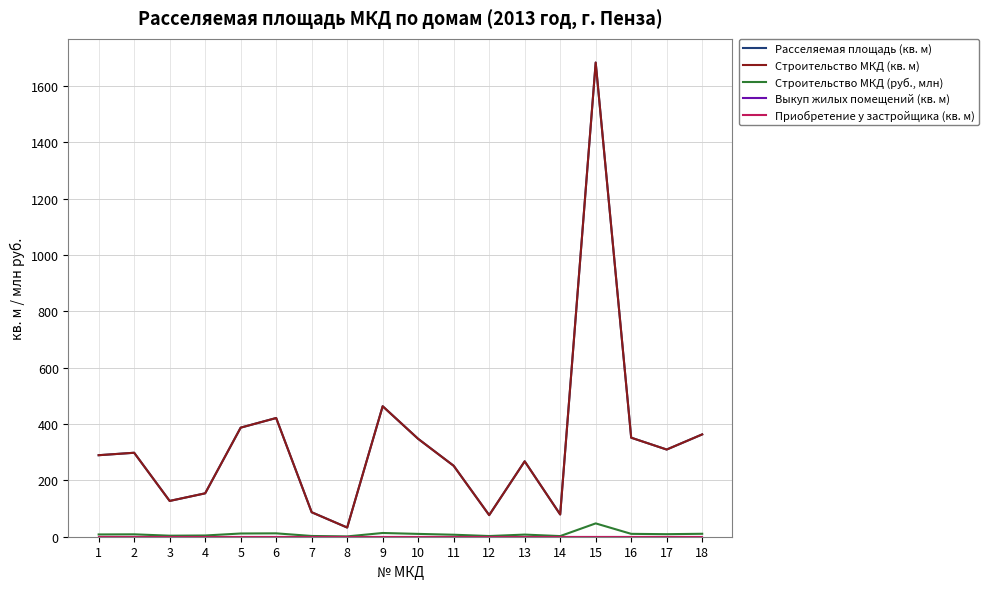

True or false: Приобретение у застройщика (кв. м) and Строительство МКД (руб., млн) cross at least once.

False